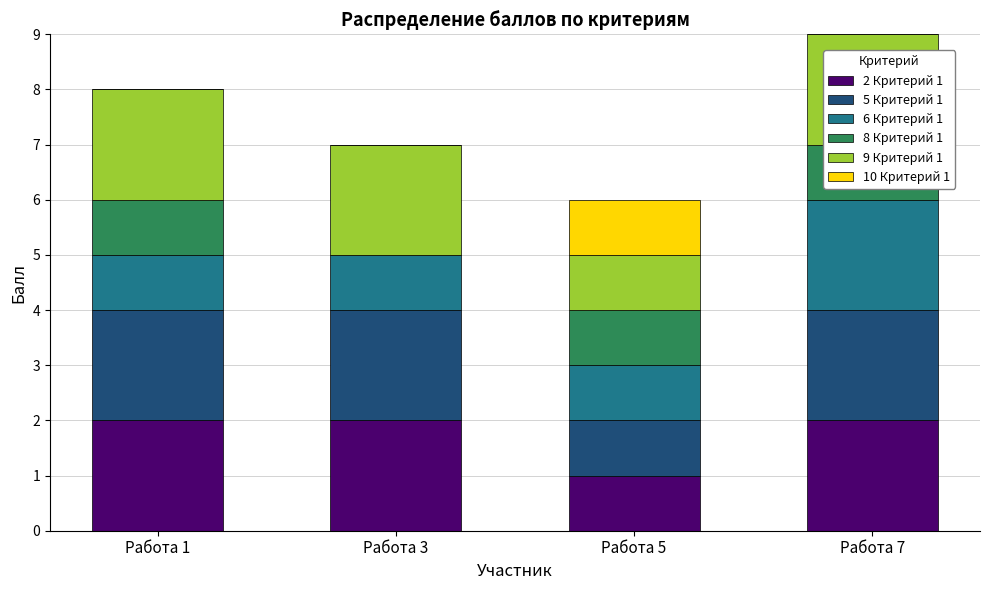

Count the 2 Критерий 1 values in the range 2 to 3.

3